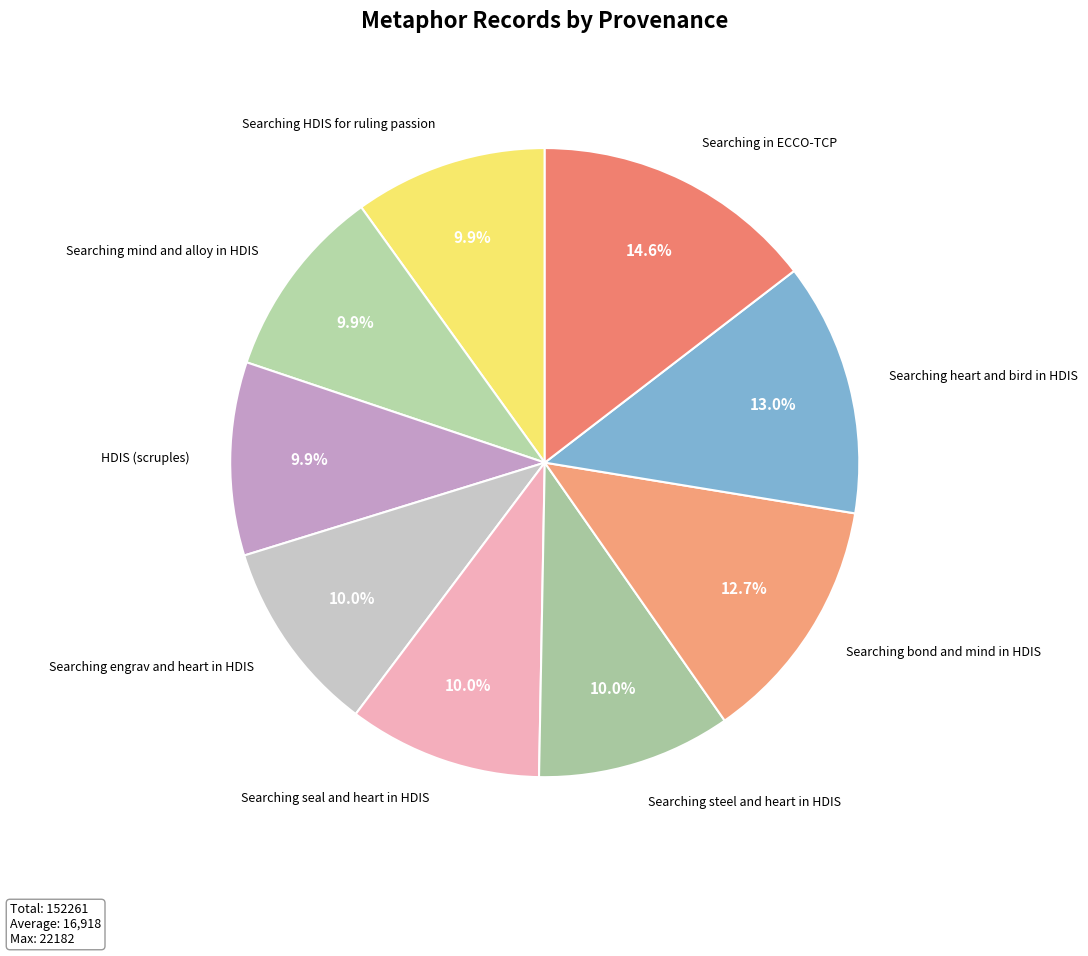

Does any single category account for the majority?

No